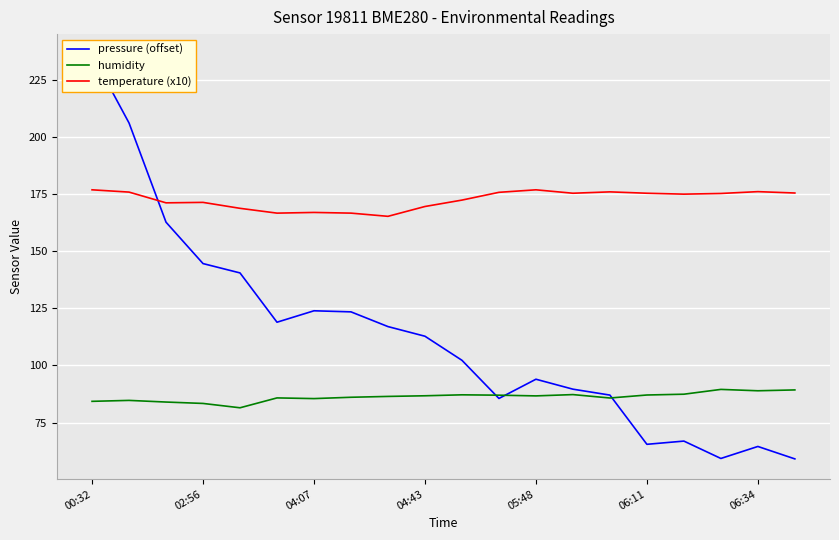

Which series has the largest range (max minus min)?

pressure (offset)